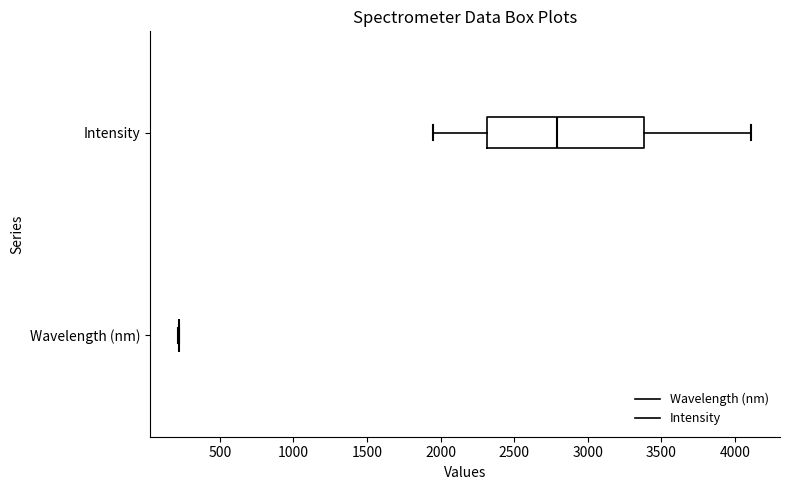

Reading bottom to top, transcribe this box plot: for each box, give where its median line is, the range the box spans, and where its two whiskers end, as read against the x-axis. The values are not printed on the chart, so give them approximately, as read against the axis.

Wavelength (nm): box collapsed to a line at 200, whiskers 200 to 200
Intensity: median 2800, box 2300 to 3400, whiskers 1950 to 4100